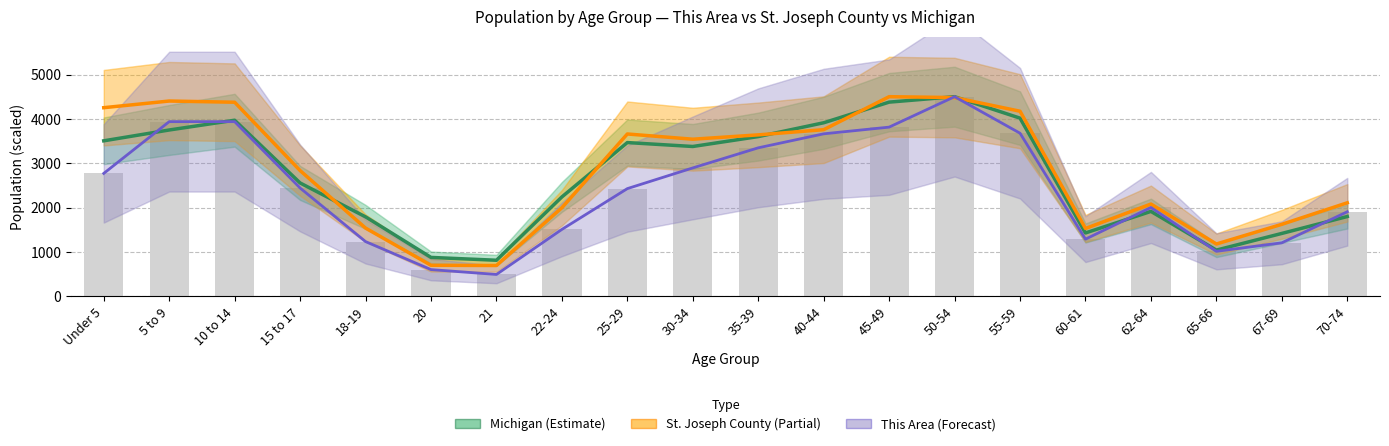

Is it true that St. Joseph County (Partial) equals 1159.2 at 21?

False